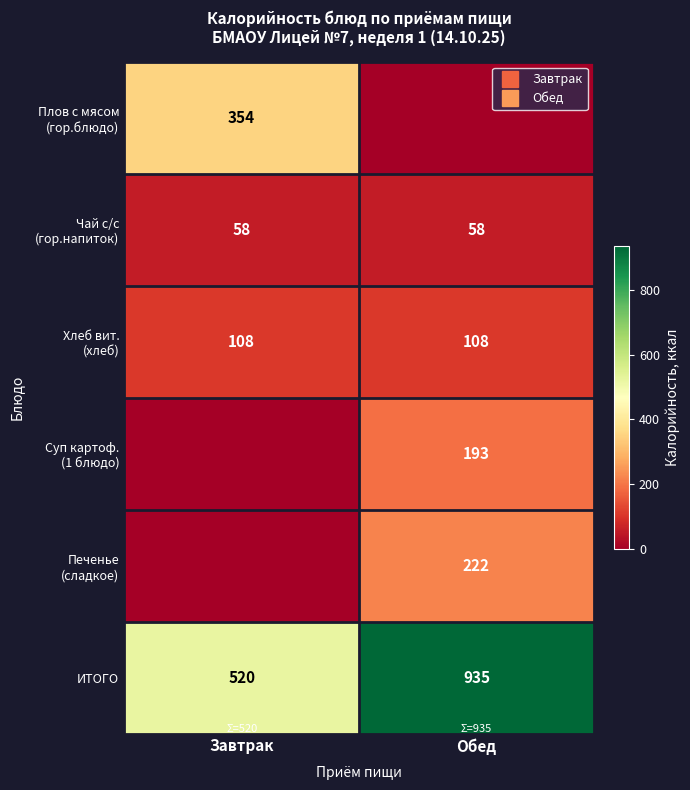

Between Завтрак and Обед, which series saw the biggest shift?

ИТОГО